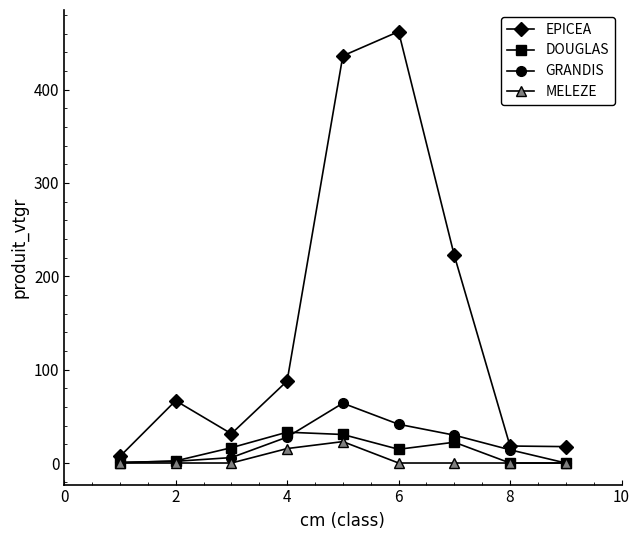

What is the difference between the maximum and minimum values in the GRANDIS series?

64.1